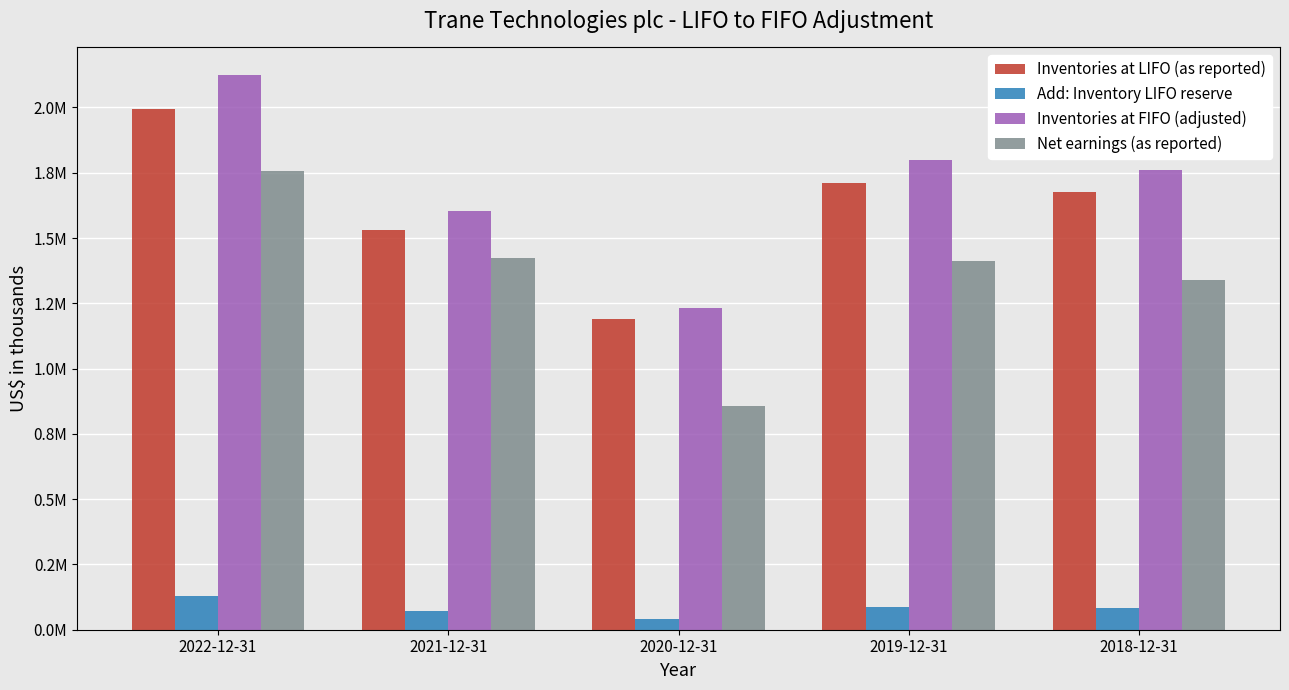

What is the difference between the second highest and minimum values in the Inventories at FIFO (adjusted) series?

567500